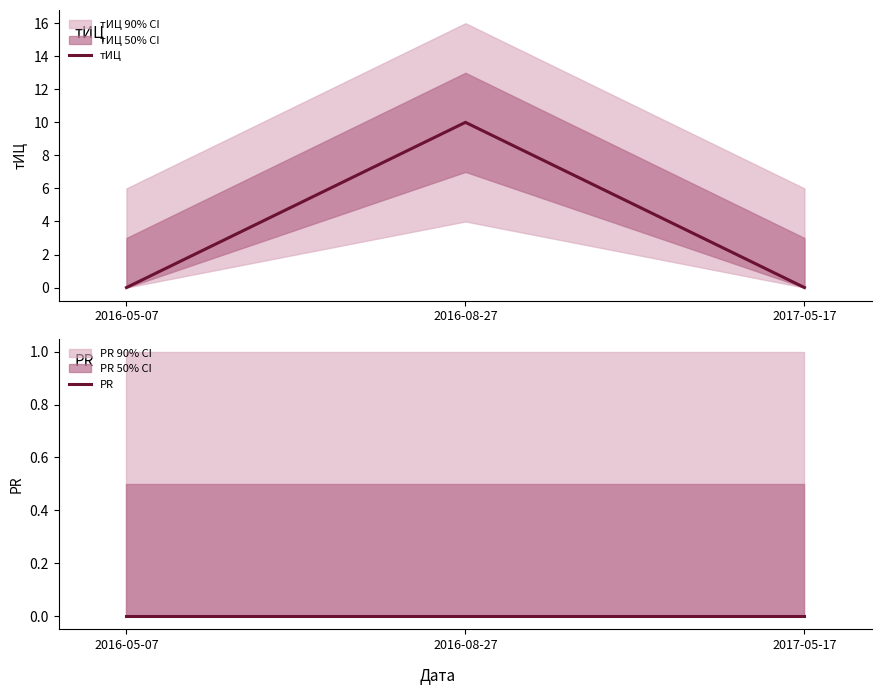

Does the chart display data point markers on the line(s)?

No